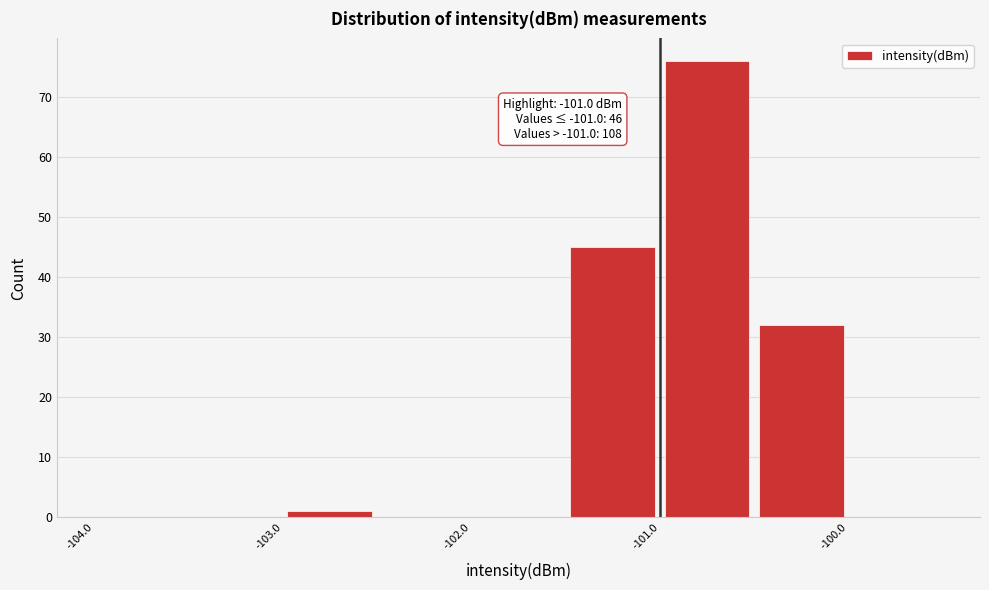

Over which range of the x-axis is the bar tallest?

-101.0 to -100.5